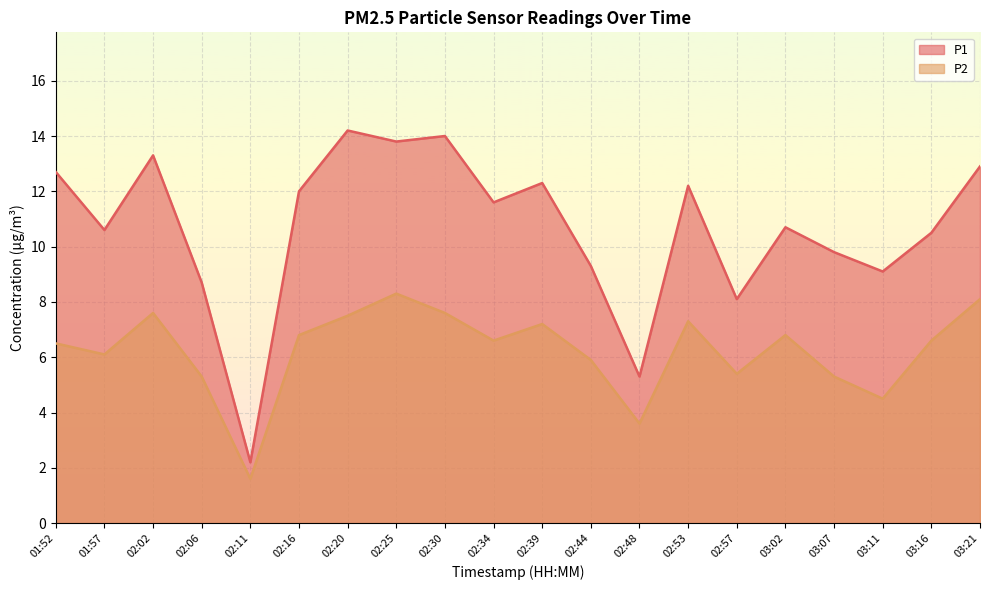

What is the minimum value for P1?

2.2